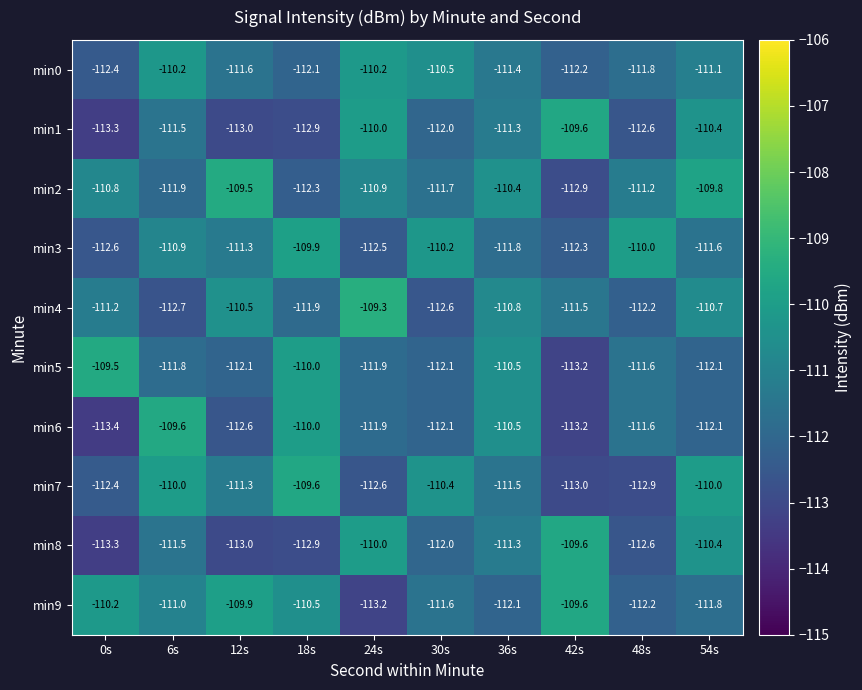

Which label corresponds to the largest value in the chart?

24s